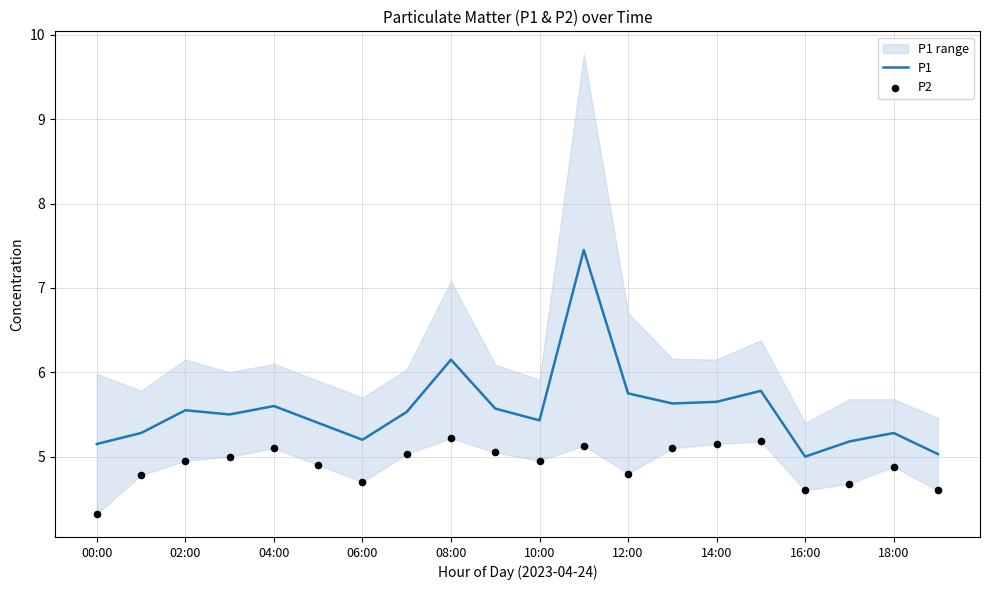

Which series contains the lowest Y value?

P2